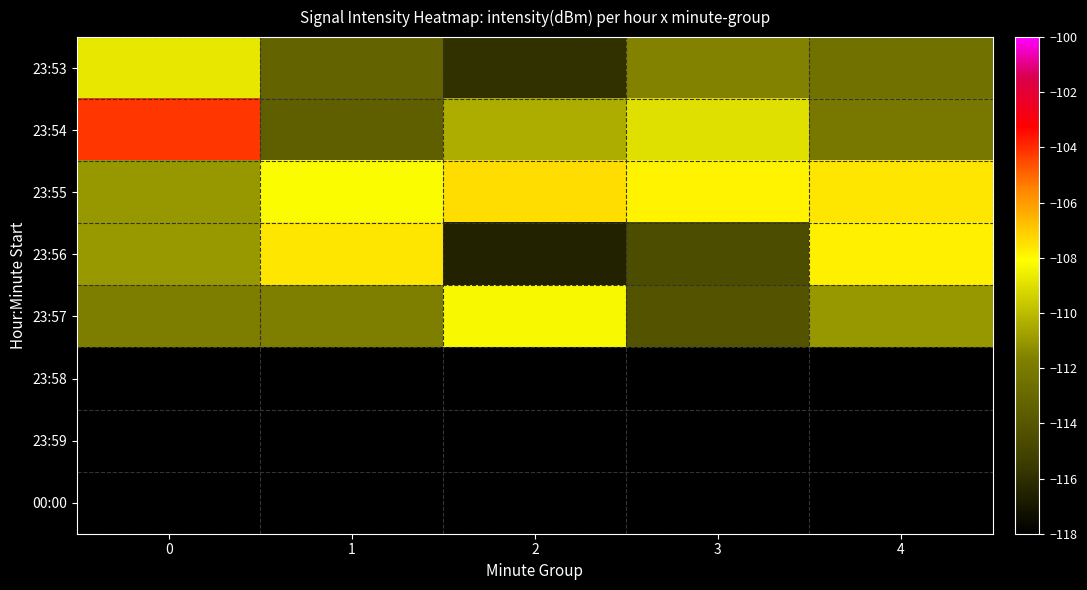

What is the greatest value displayed?

-104.2